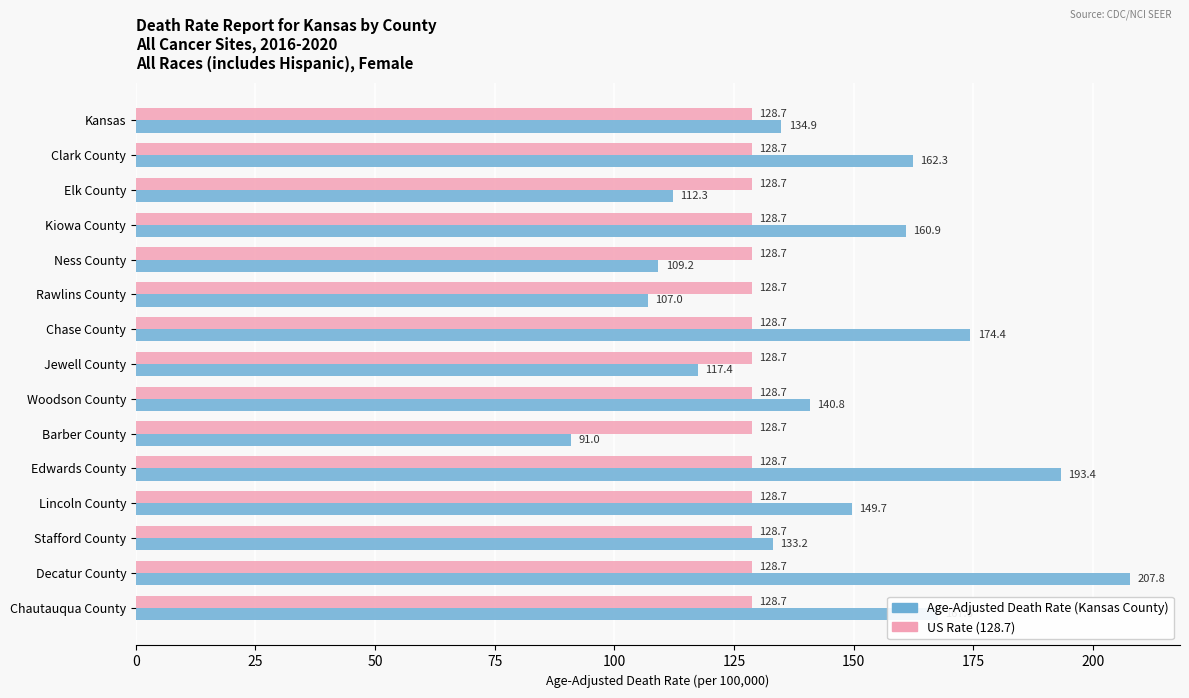

What is the sum of all Age-Adjusted Death Rate (Kansas County) values?

2161.9